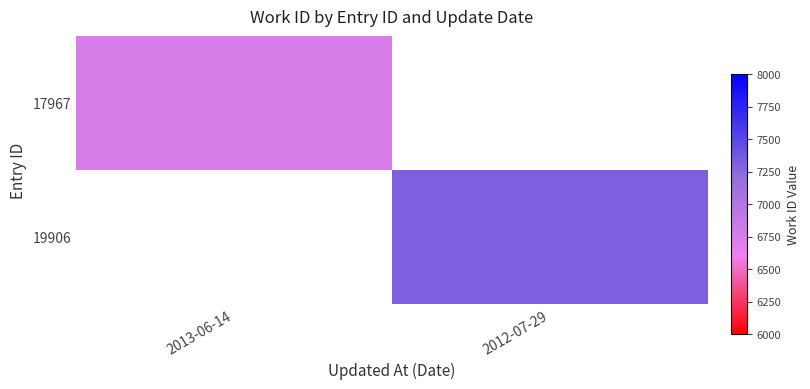

The value of 17967 at 2013-06-14 is 9007.7. True or false?

False